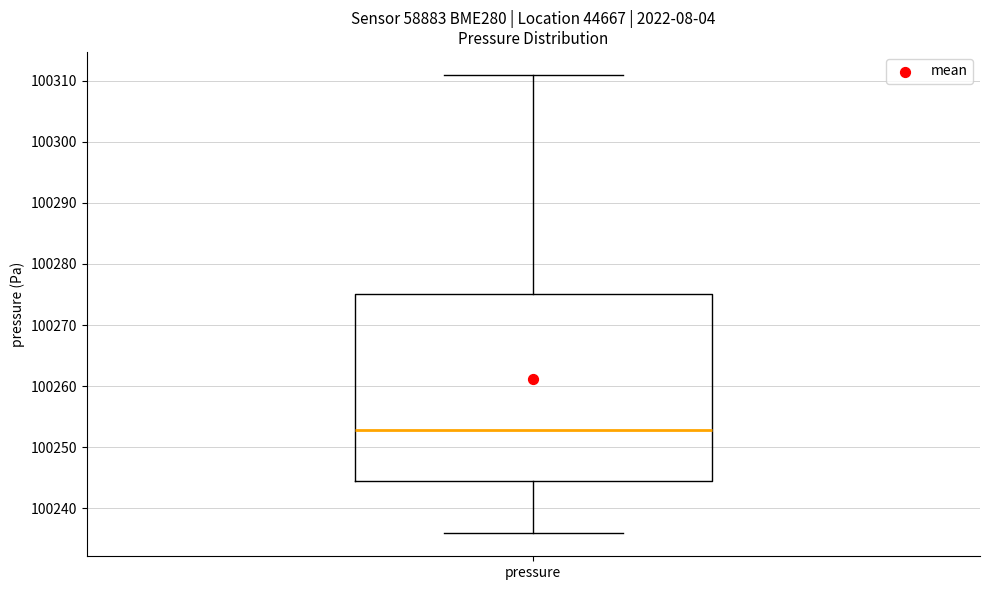

Where does the upper whisker of the box for pressure end on the y-axis? The values are not printed on the chart, so give them approximately, as read against the axis.

100311